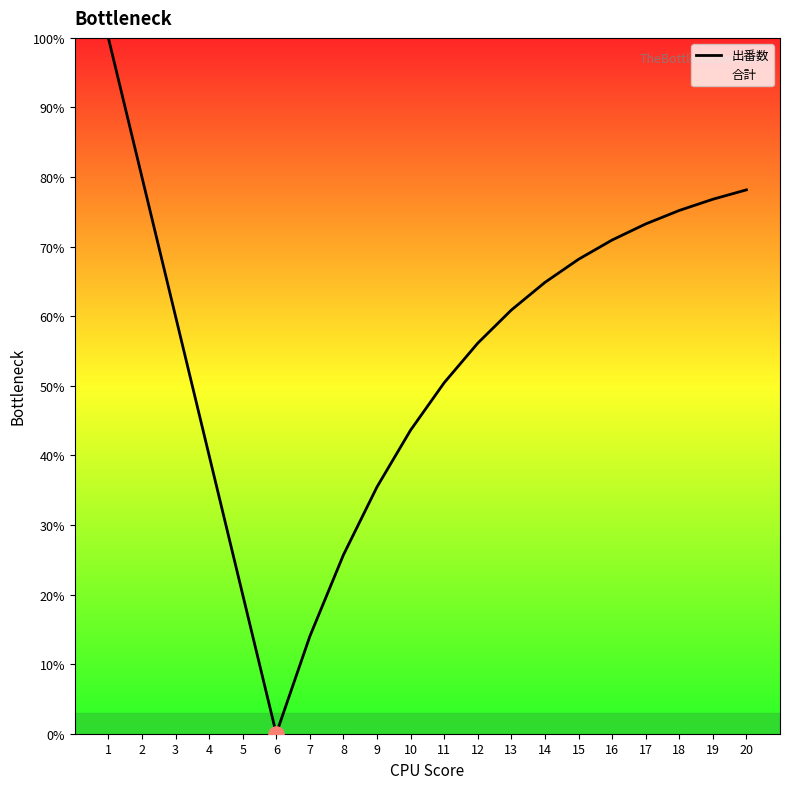

Approximately how many times larger is the value at 20 compared to 4?

2.0